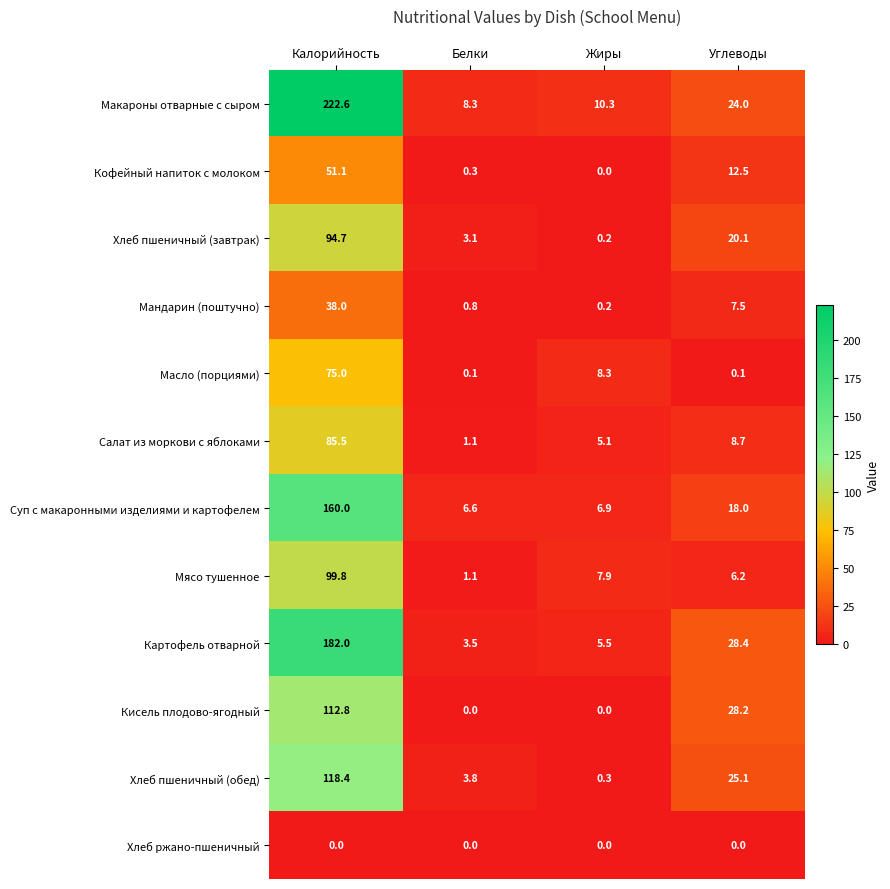

Which label corresponds to the largest value in the chart?

Калорийность